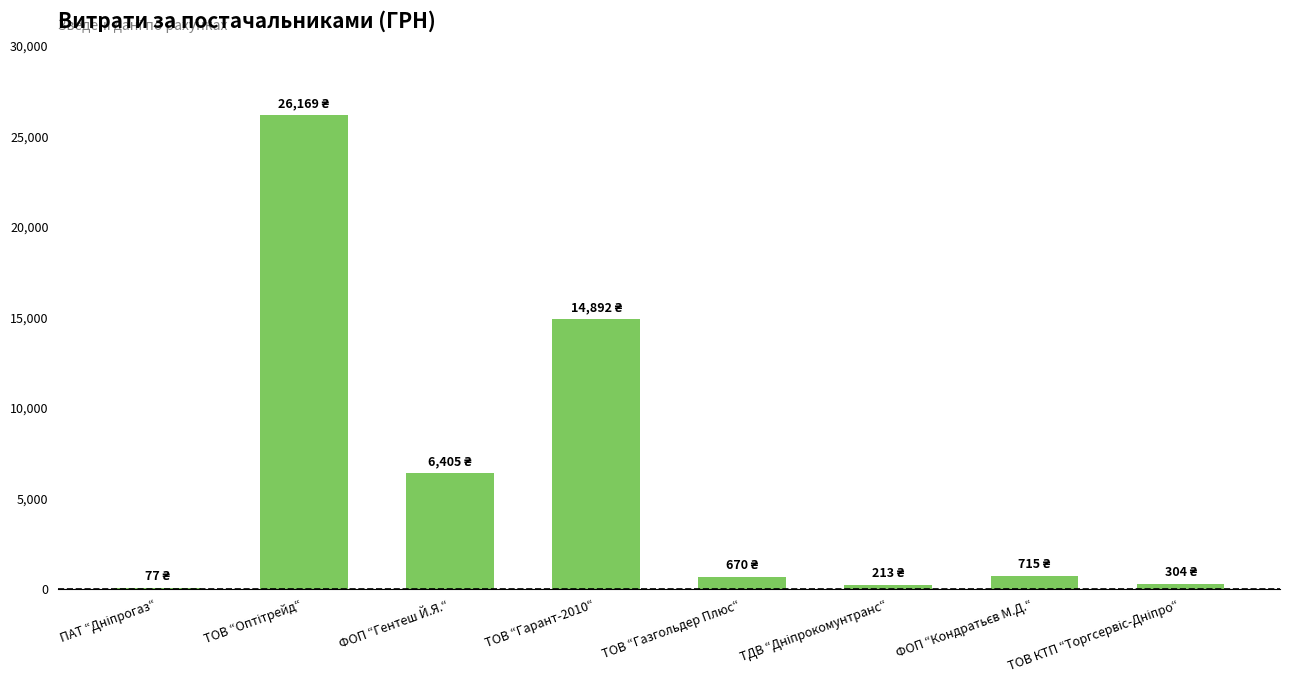

The chart shows a value of 670.0 at ТОВ “Газгольдер Плюс“. True or false?

True